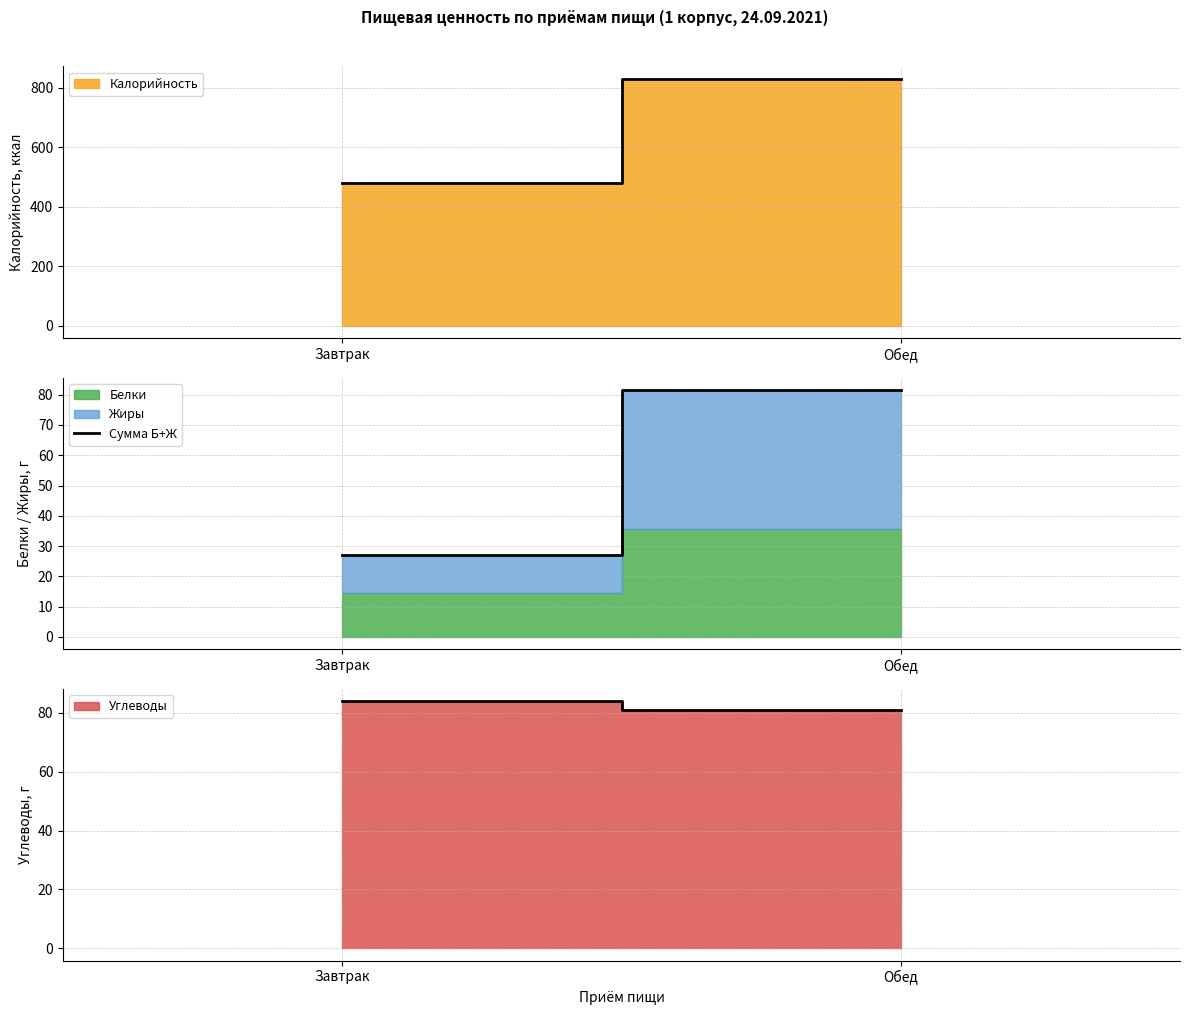

How many values exceed 81?

1